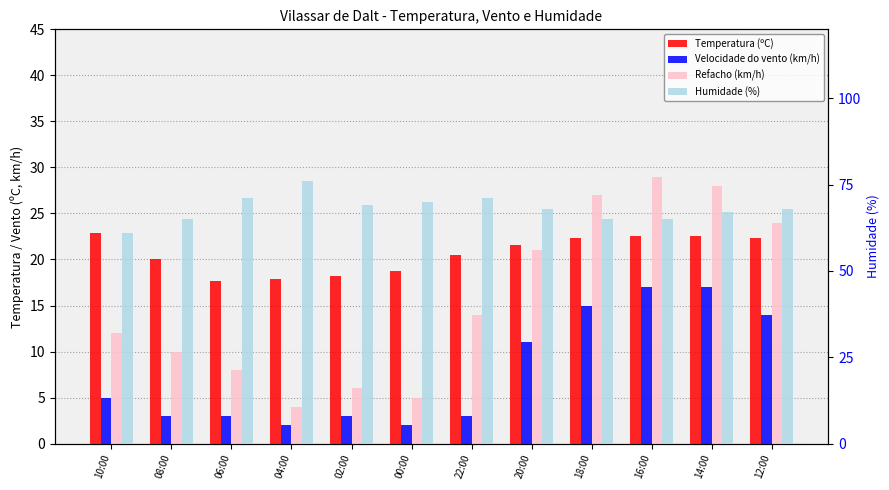

Reading left to right, transcribe all the data shown in this chart.

Temperatura (ºC): 10:00=22.9	08:00=20.1	06:00=17.7	04:00=17.9	02:00=18.2	00:00=18.7	22:00=20.5	20:00=21.6	18:00=22.3	16:00=22.6	14:00=22.6	12:00=22.3
Velocidade do vento (km/h): 10:00=5.0	08:00=3.0	06:00=3.0	04:00=2.0	02:00=3.0	00:00=2.0	22:00=3.0	20:00=11.0	18:00=15.0	16:00=17.0	14:00=17.0	12:00=14.0
Refacho (km/h): 10:00=12.0	08:00=10.0	06:00=8.0	04:00=4.0	02:00=6.0	00:00=5.0	22:00=14.0	20:00=21.0	18:00=27.0	16:00=29.0	14:00=28.0	12:00=24.0
Humidade (%): 10:00=61.0	08:00=65.0	06:00=71.0	04:00=76.0	02:00=69.0	00:00=70.0	22:00=71.0	20:00=68.0	18:00=65.0	16:00=65.0	14:00=67.0	12:00=68.0